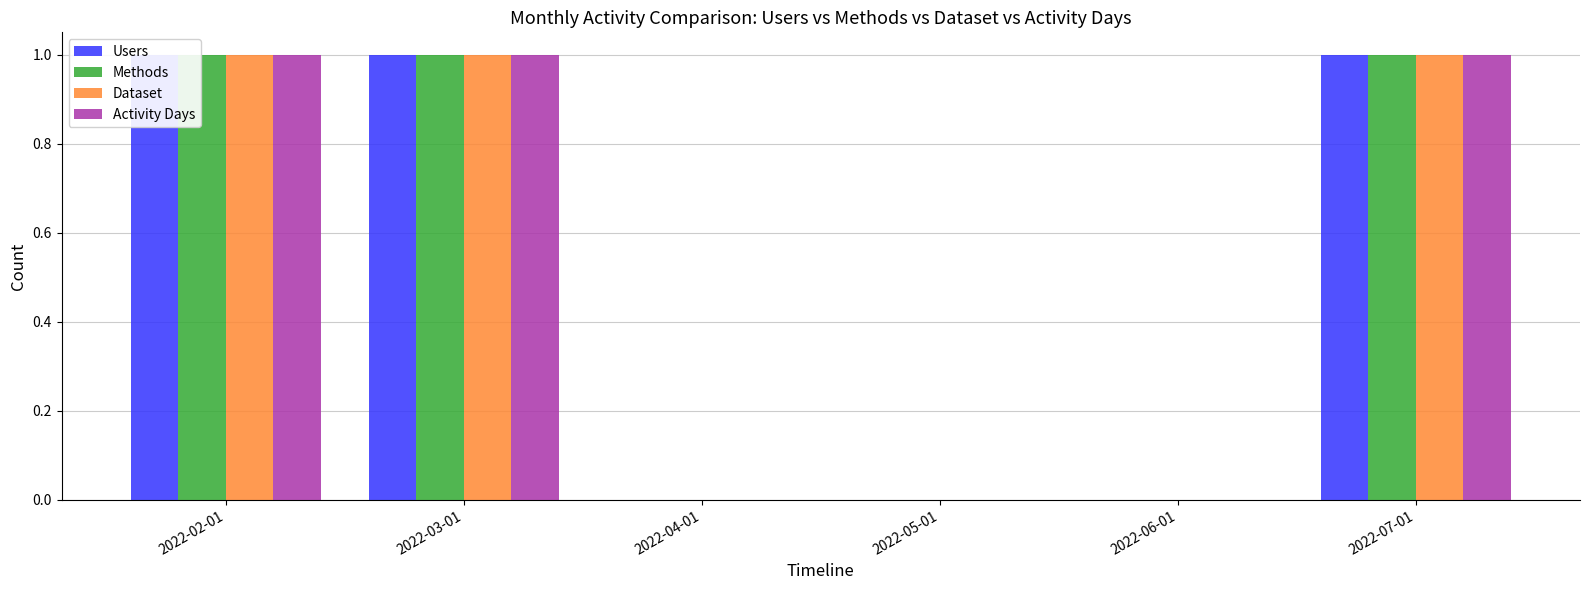

What is the difference between the second highest and minimum values in the Dataset series?

1